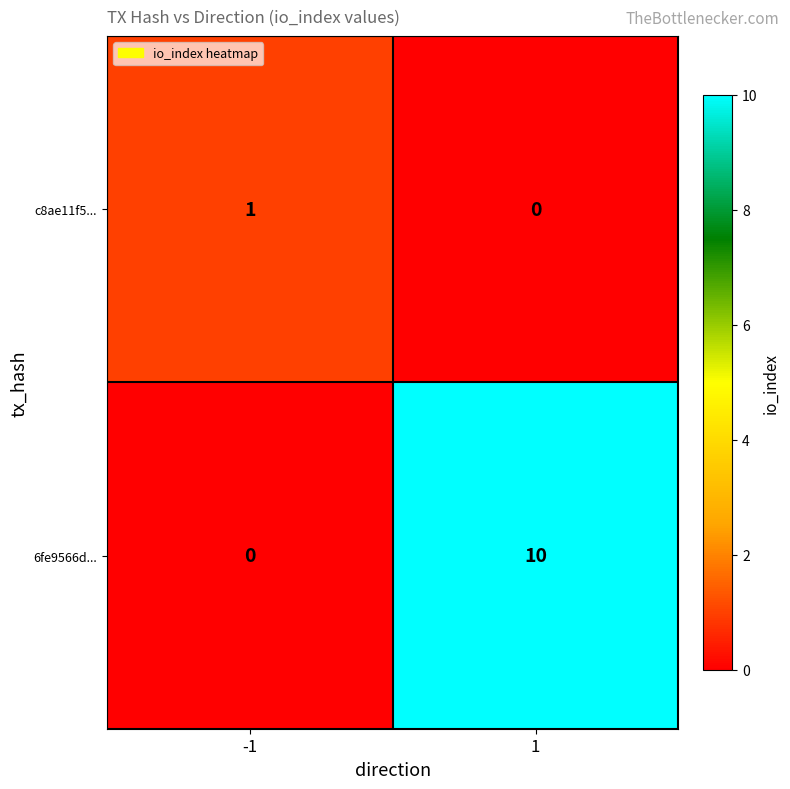

How many positive values does the 6fe9566d... series have?

1